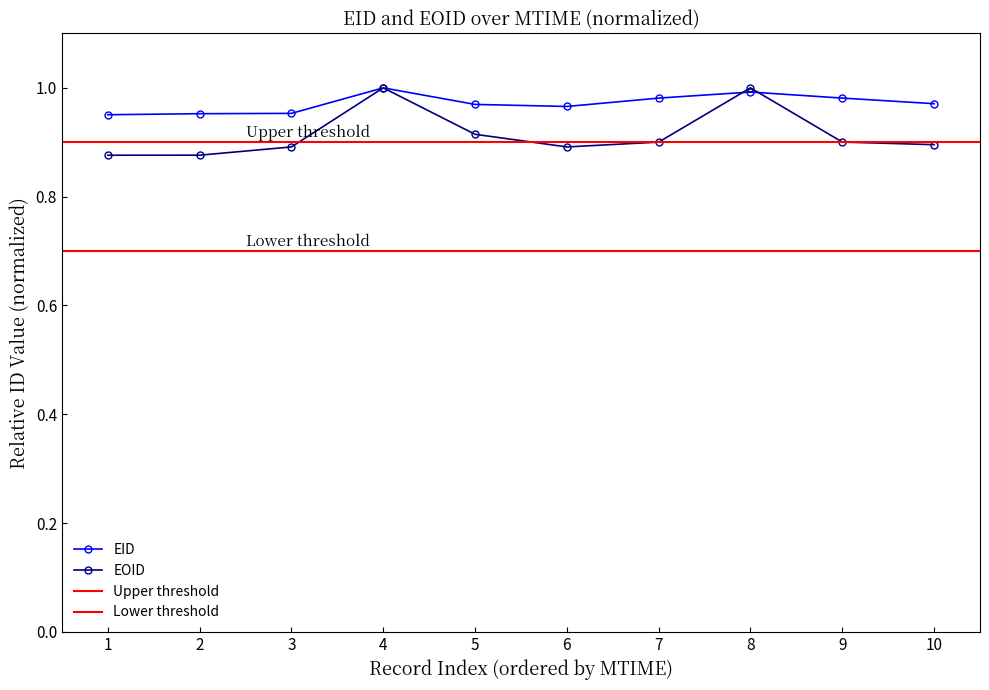

After their last crossing, which series has the higher values: EOID or EID?

EID